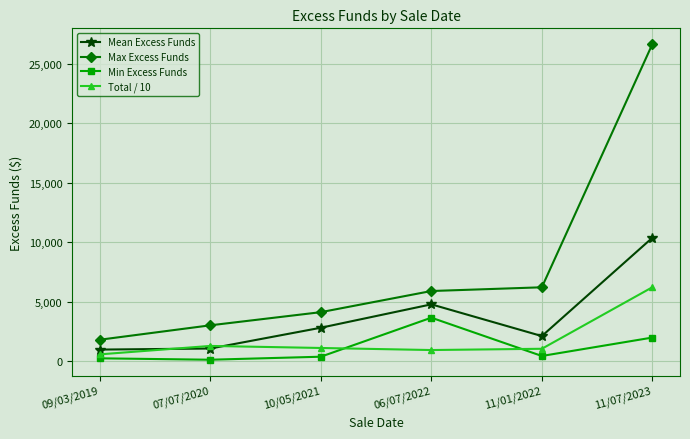

At which category does the chart reach its peak across all series?

11/07/2023